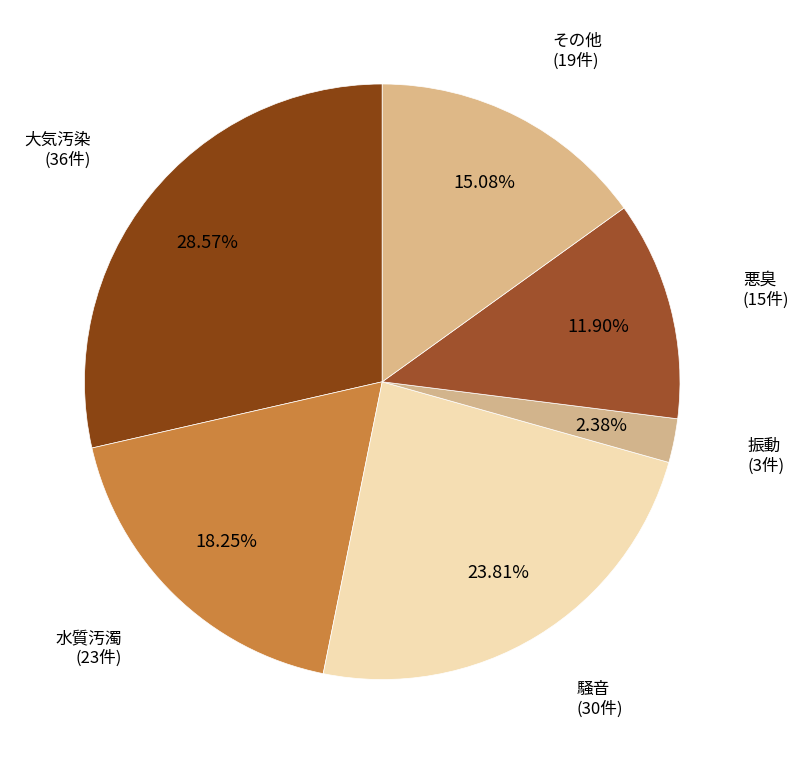

What percentage is the 悪臭 slice, to the nearest percent?

12%